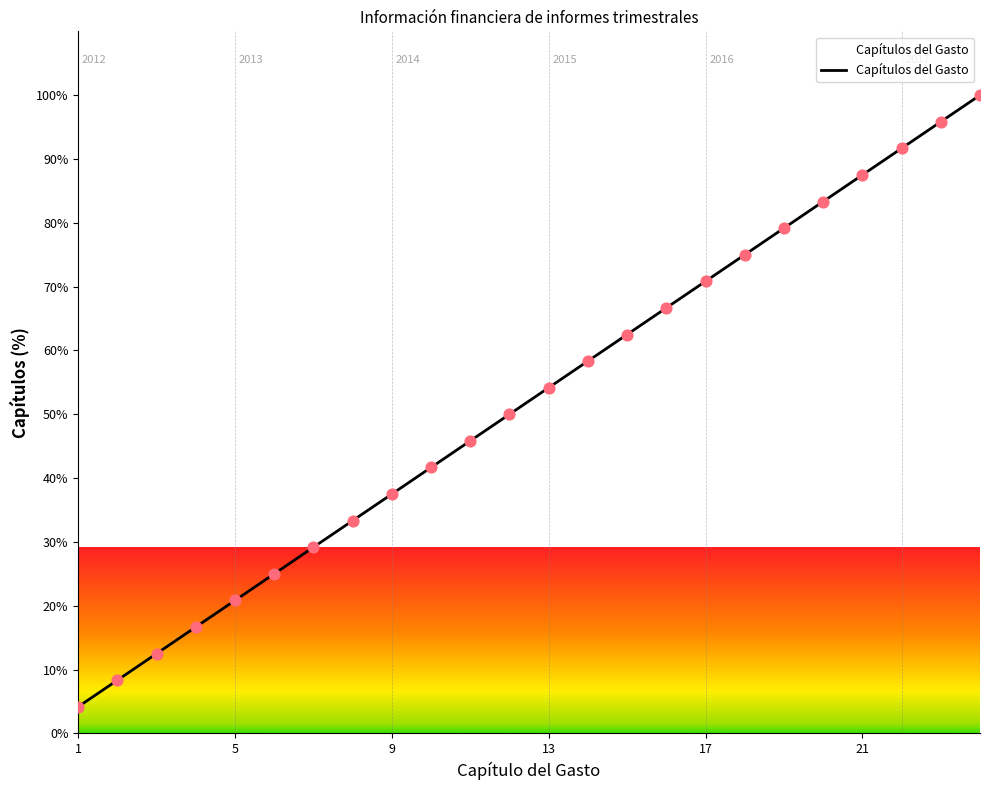

What is the maximum value shown in the chart?

100.0